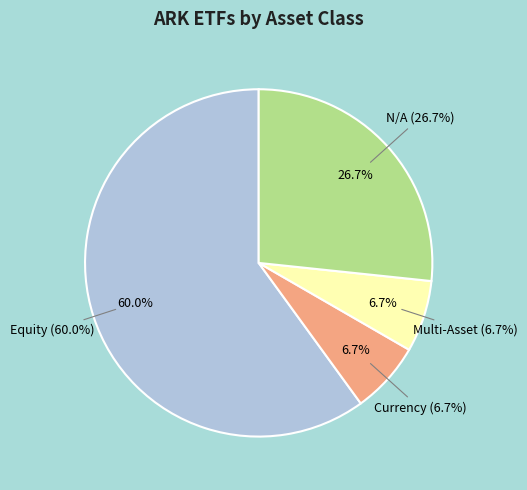

How many segments does this pie chart have?

4